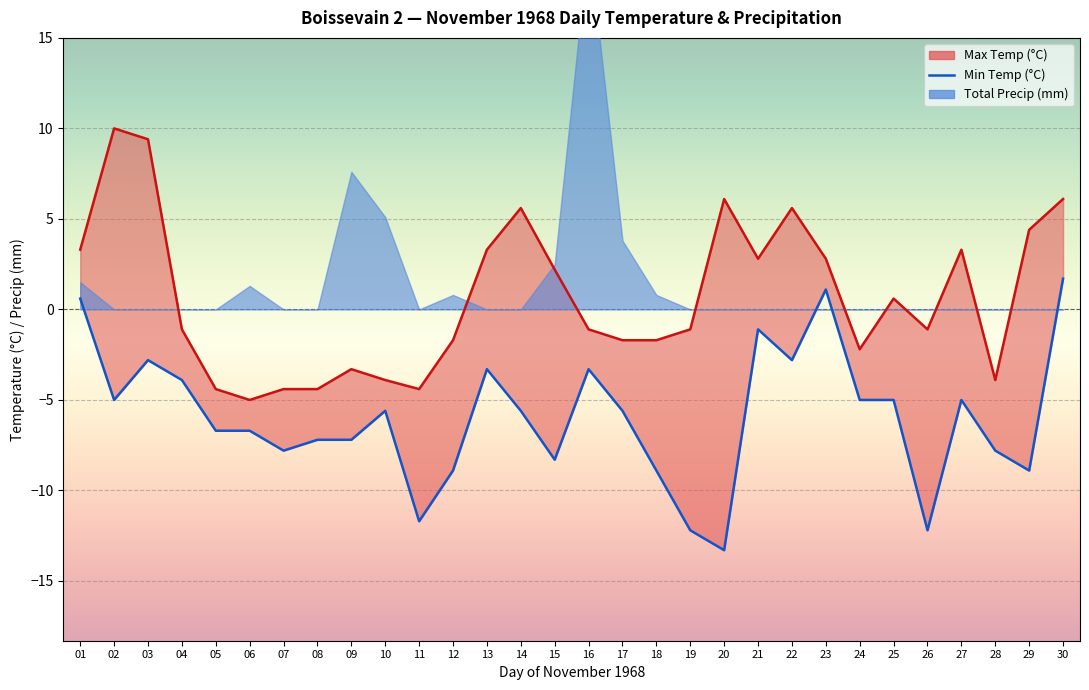

What is the smallest value displayed?

-13.3